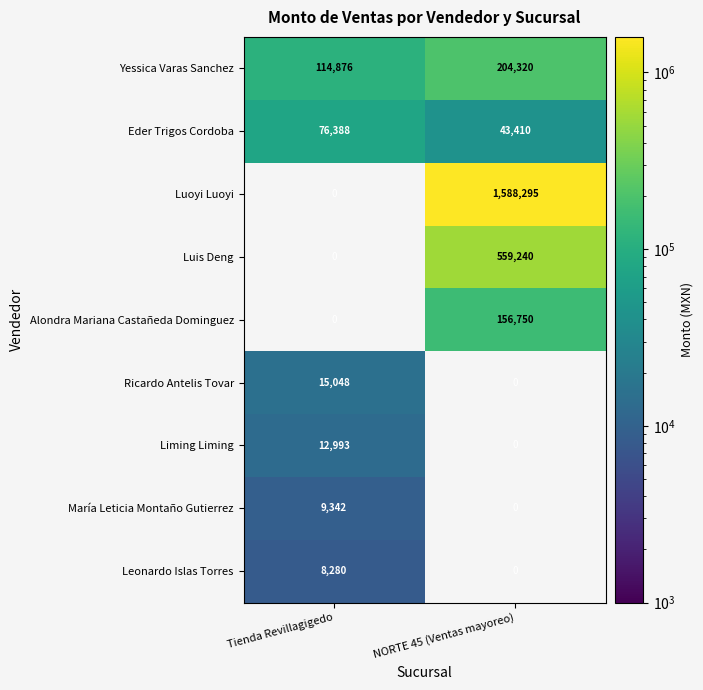

The Ricardo Antelis Tovar series shows 23601 at Tienda Revillagigedo. True or false?

False